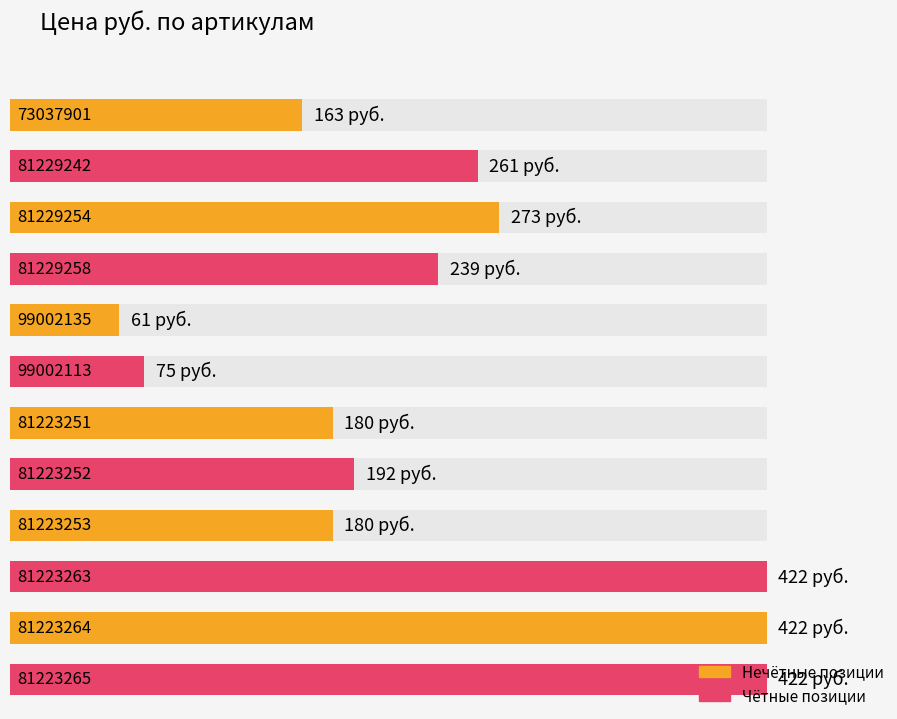

What is the label of the 5th bar from the right?

81223252